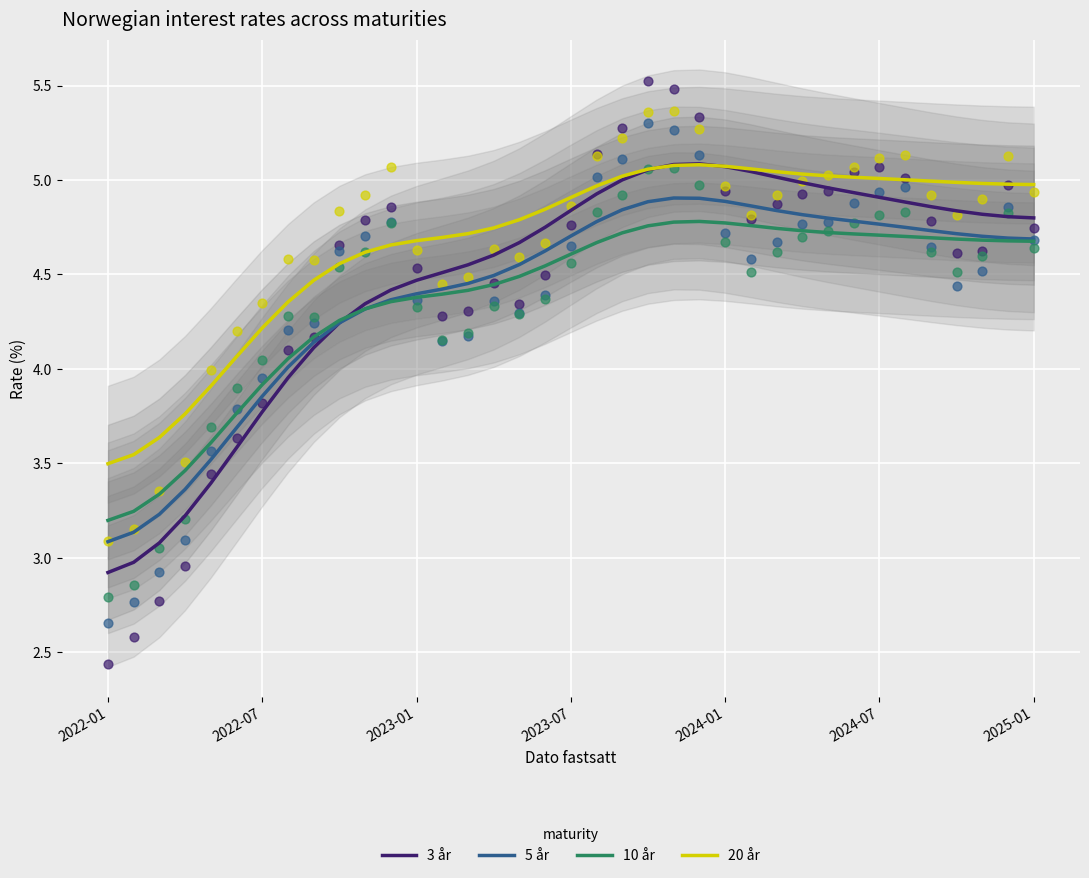

Which series has the largest Y range (max minus min)?

3 år